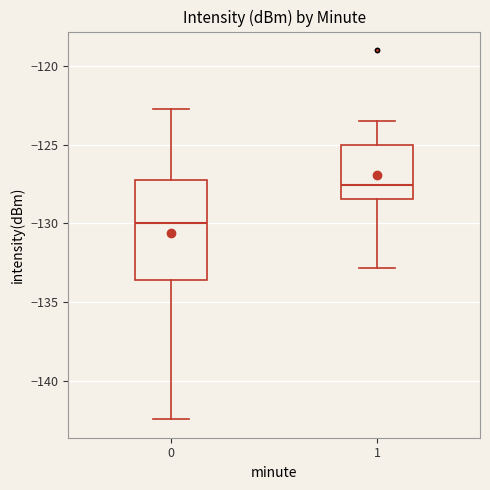

Reading left to right, transcribe this box plot: for each box, give where its median line is, the range the box spans, and where its two whiskers end, as read against the y-axis. The values are not printed on the chart, so give them approximately, as read against the axis.

0: median -130.0, box -133.5 to -127.0, whiskers -142.5 to -122.5
1: median -127.5, box -128.5 to -125.0, whiskers -133.0 to -123.5